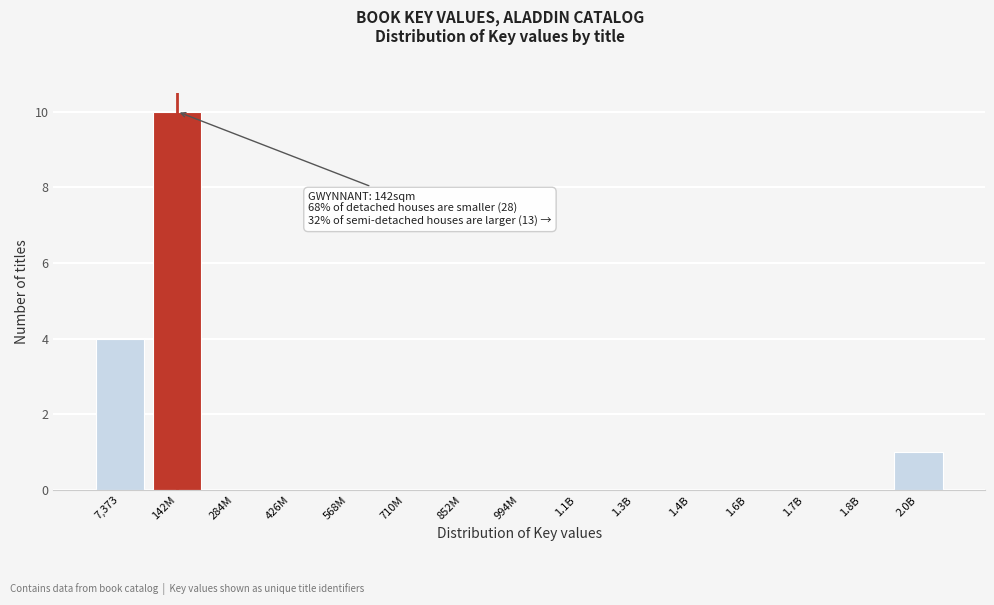

Reading left to right, list all the values displayed in this chart.

7,373=4	142M=10	284M=0	426M=0	568M=0	710M=0	852M=0	994M=0	1.1B=0	1.3B=0	1.4B=0	1.6B=0	1.7B=0	1.8B=0	2.0B=1